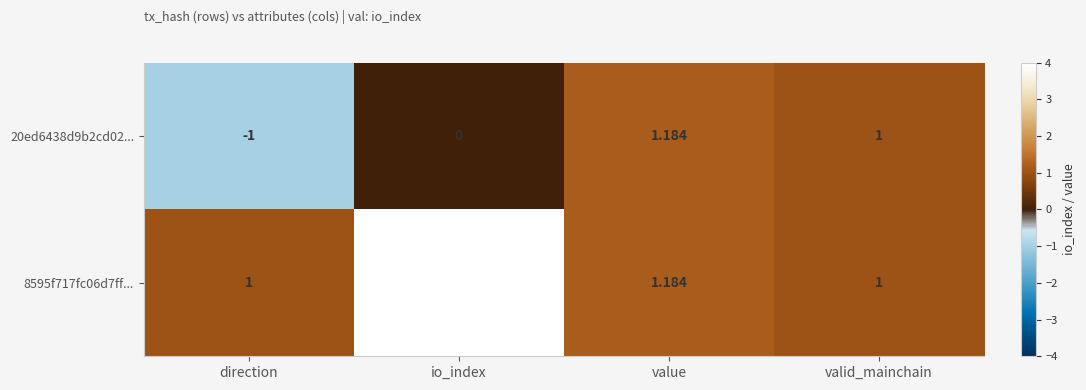

List the series in order of their overall mean, lowest first.

20ed6438d9b2cd02..., 8595f717fc06d7ff...